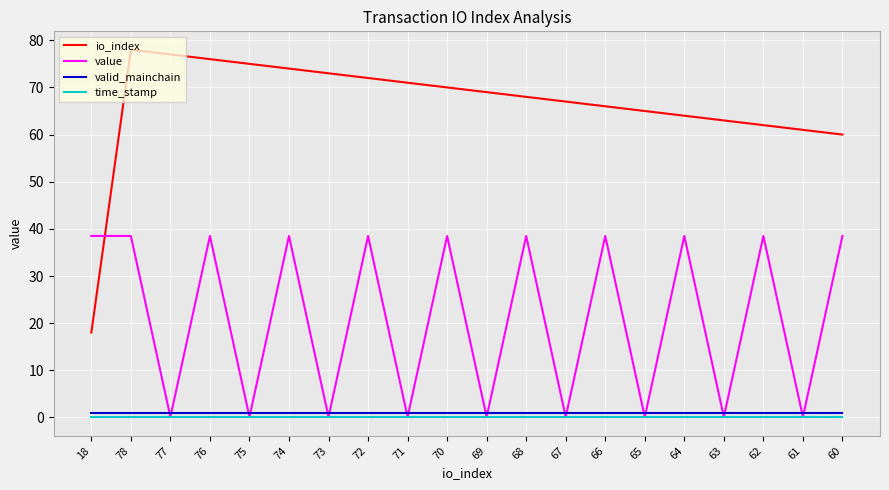

What position from the right is 63?

4